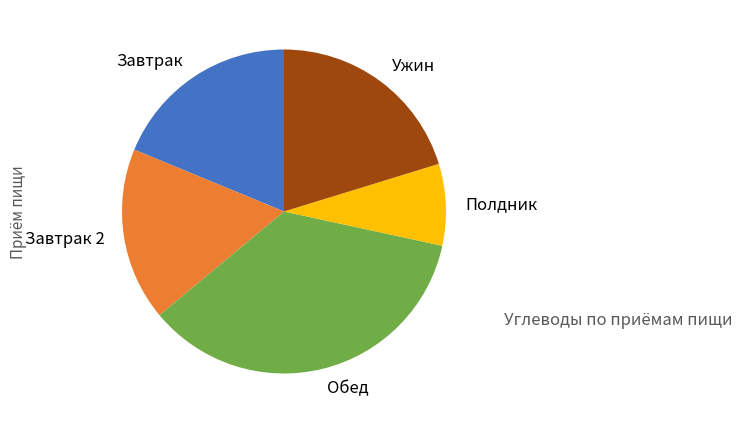

How many segments does this pie chart have?

5